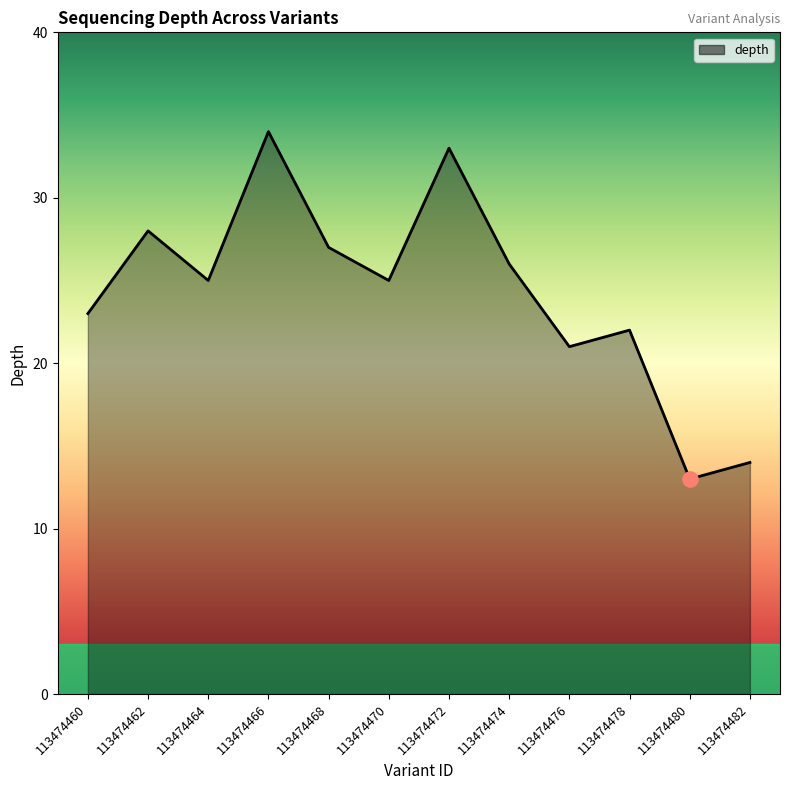

Which has a higher value, 113474472 or 113474480?

113474472